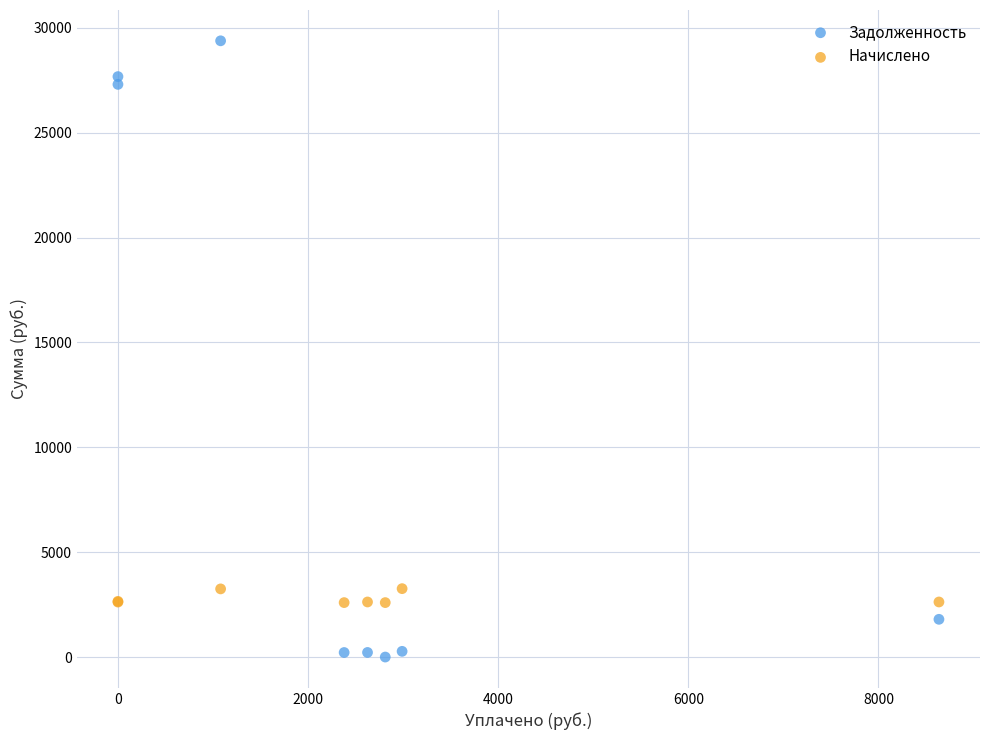

Which series has the largest Y range (max minus min)?

Задолженность